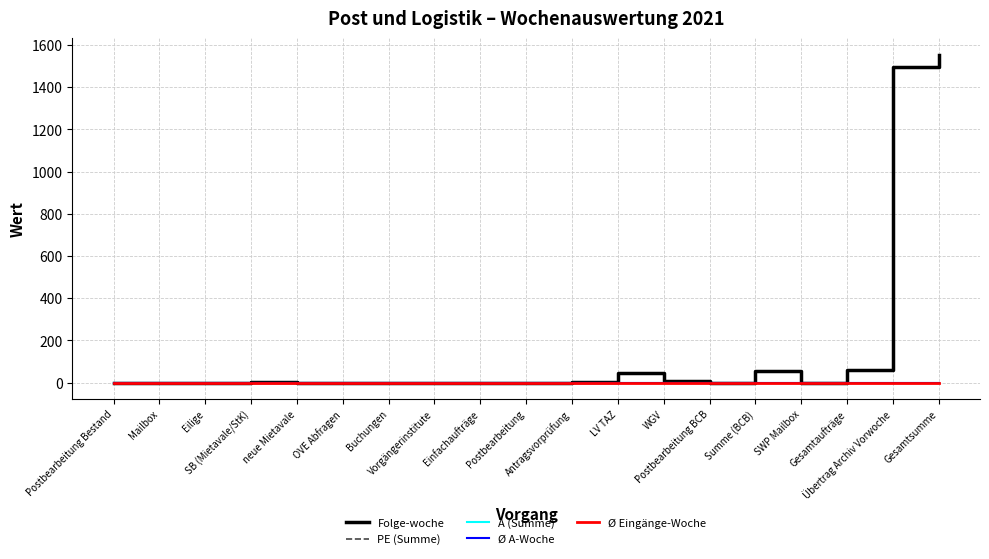

Does the chart display data point markers on the line(s)?

No